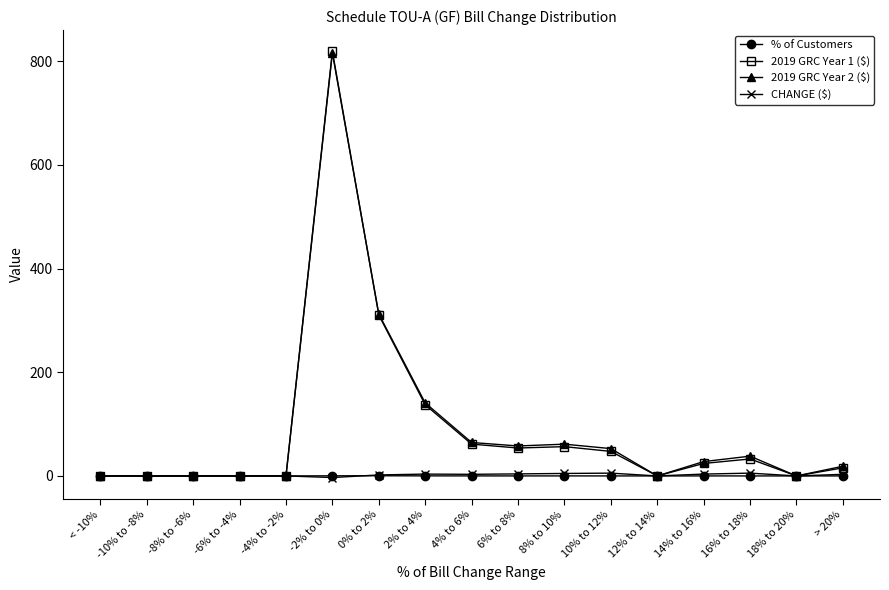

What is the minimum value for CHANGE ($)?

-3.1